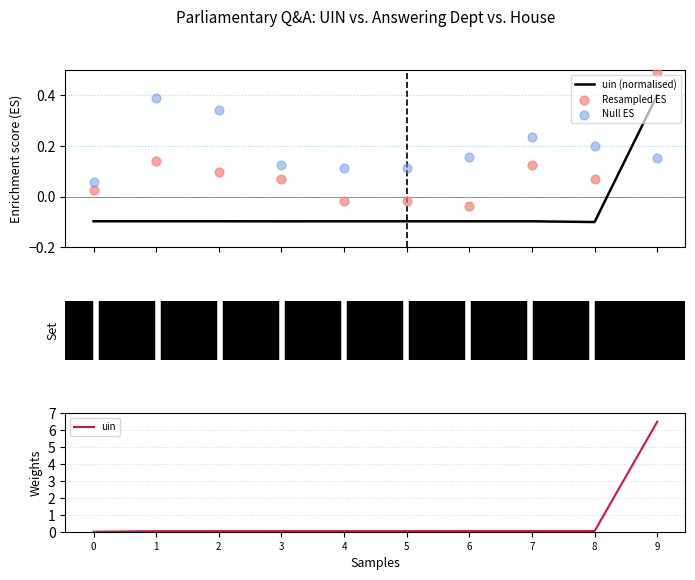

Which series has the widest spread of Y values?

uin